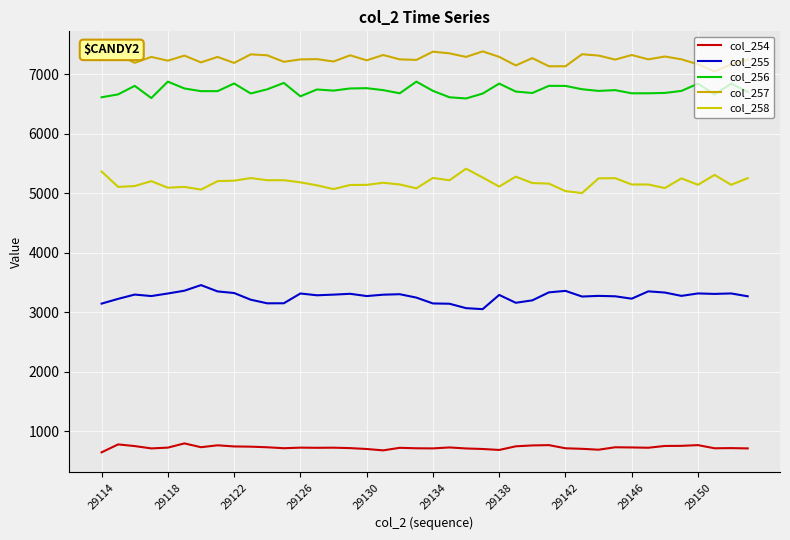

What is the sum of all col_258 values?

207090